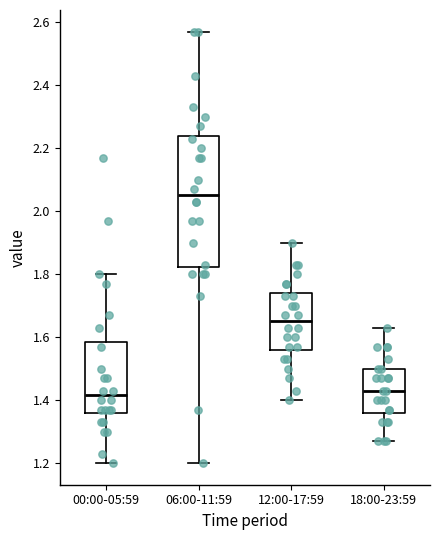

Where is the lower edge of the box for 12:00-17:59 on the y-axis? The values are not printed on the chart, so give them approximately, as read against the axis.

1.56